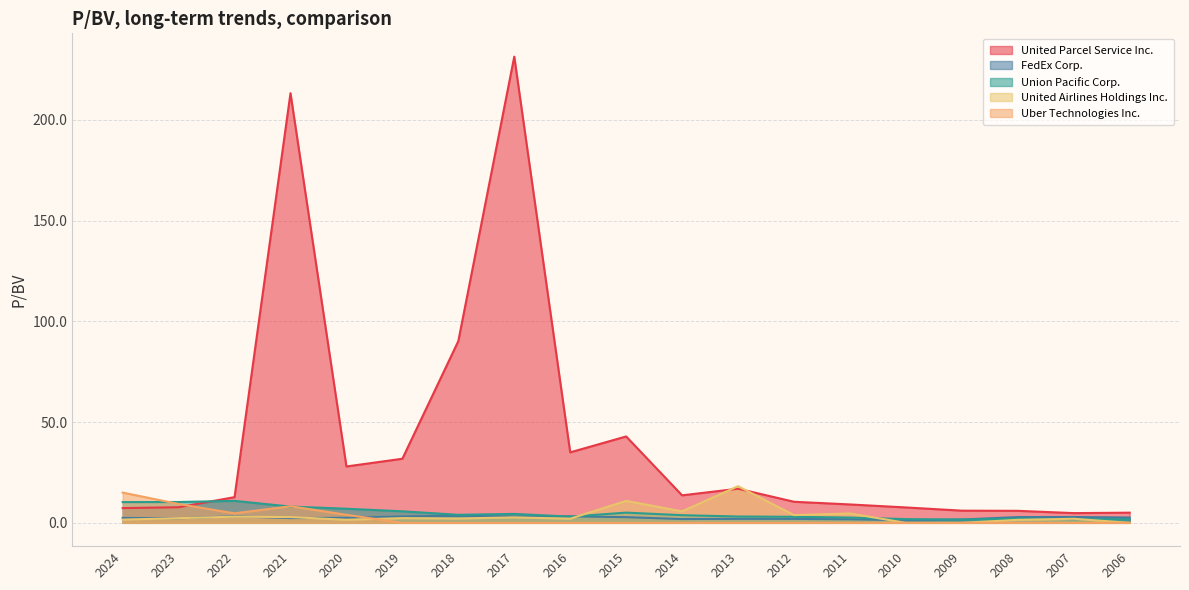

How many times do FedEx Corp. and Uber Technologies Inc. cross each other?

1